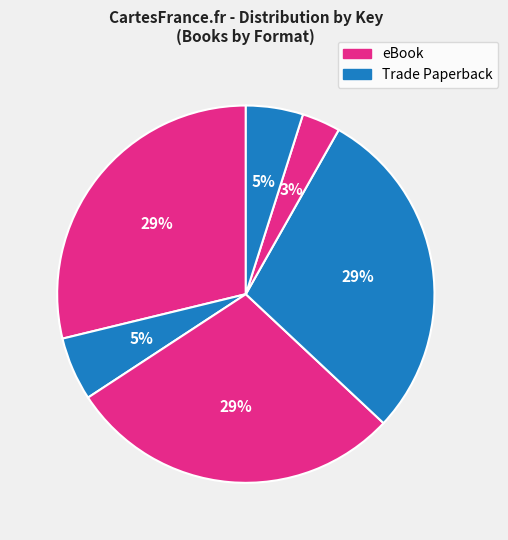

Count the number of slices in the pie.

6